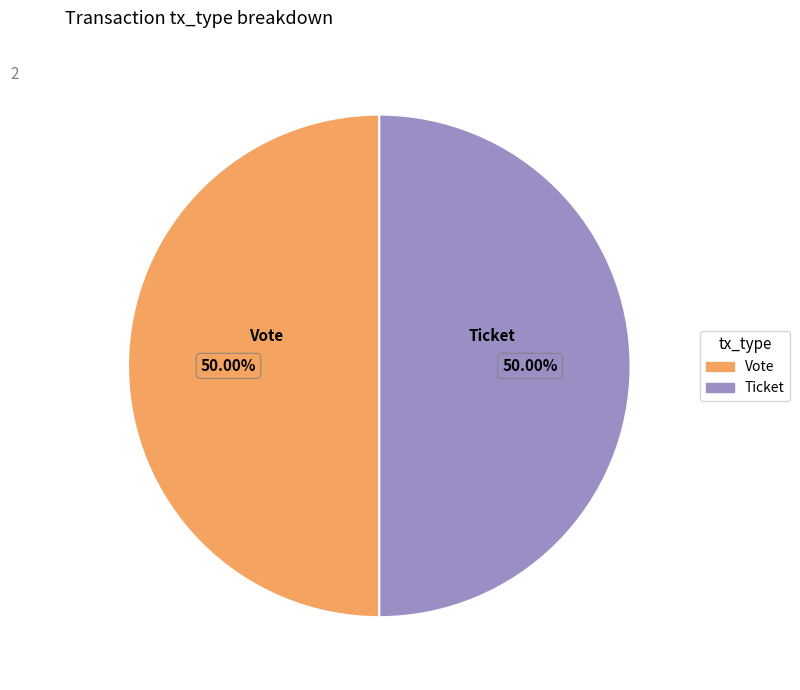

Do Vote and Ticket together represent more than half of the pie?

Yes